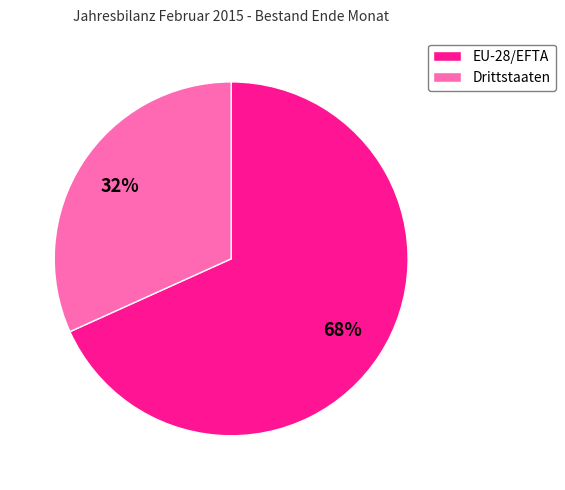

Which slice is the largest?

EU-28/EFTA